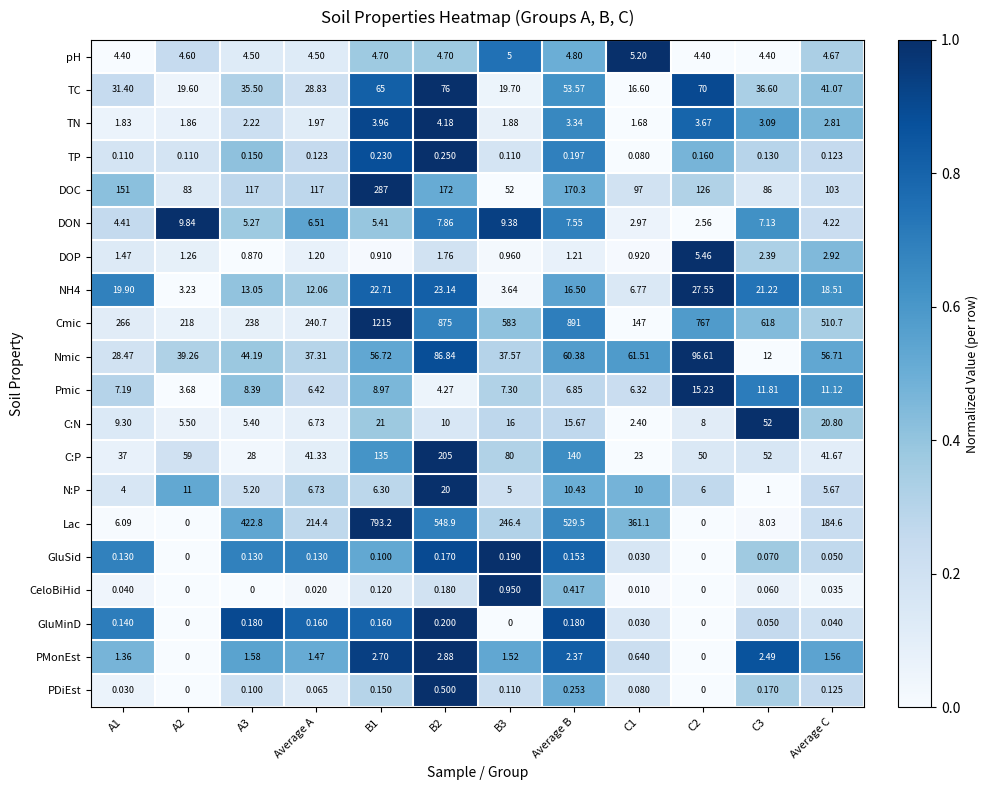

Which series has the largest total across all categories?

Cmic